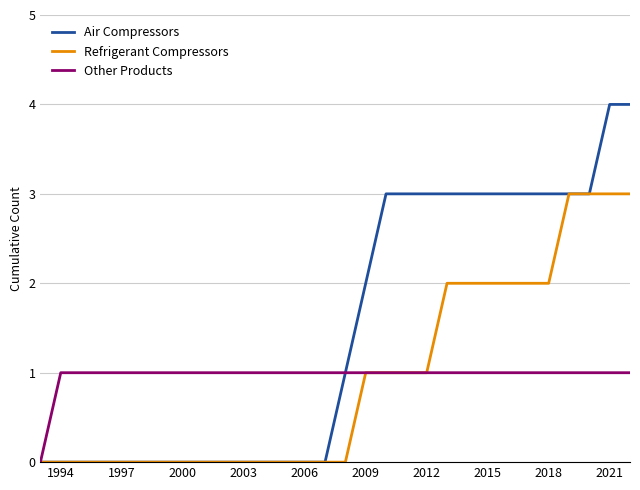

Which series has the largest range (max minus min)?

Air Compressors